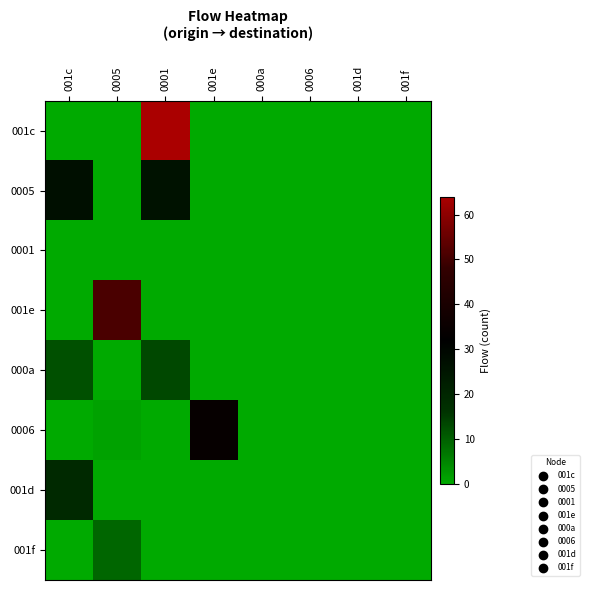

Which has a higher value, 0005 or 001d?

0005